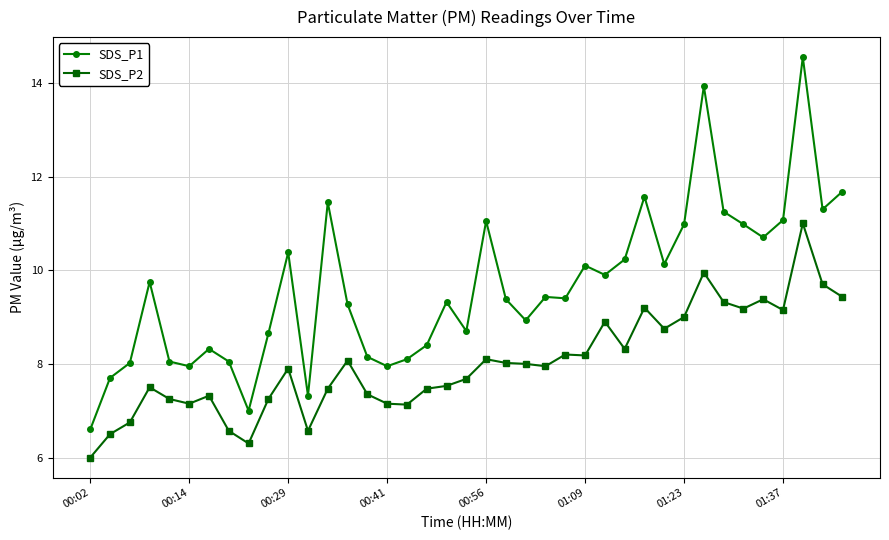

At how many categories does at least one series exceed 13?

2